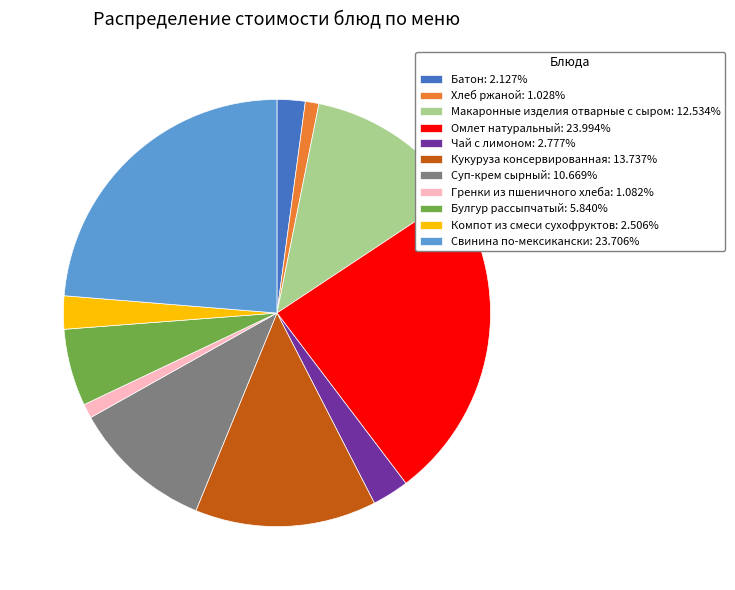

Is there any slice that represents more than half of the pie?

No